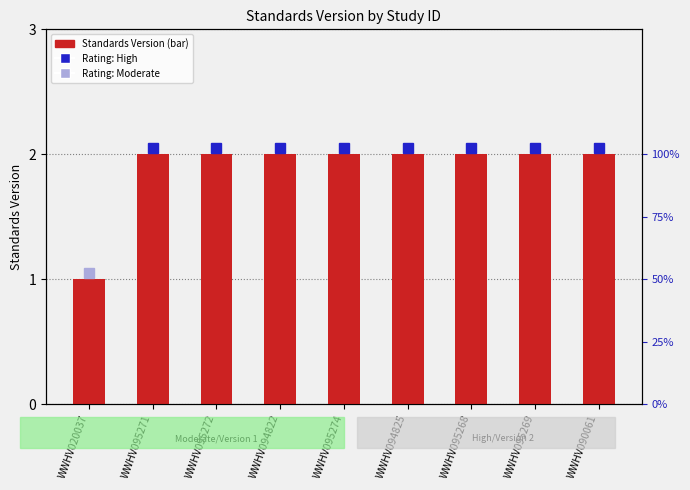

How many distinct data groups are displayed?

1